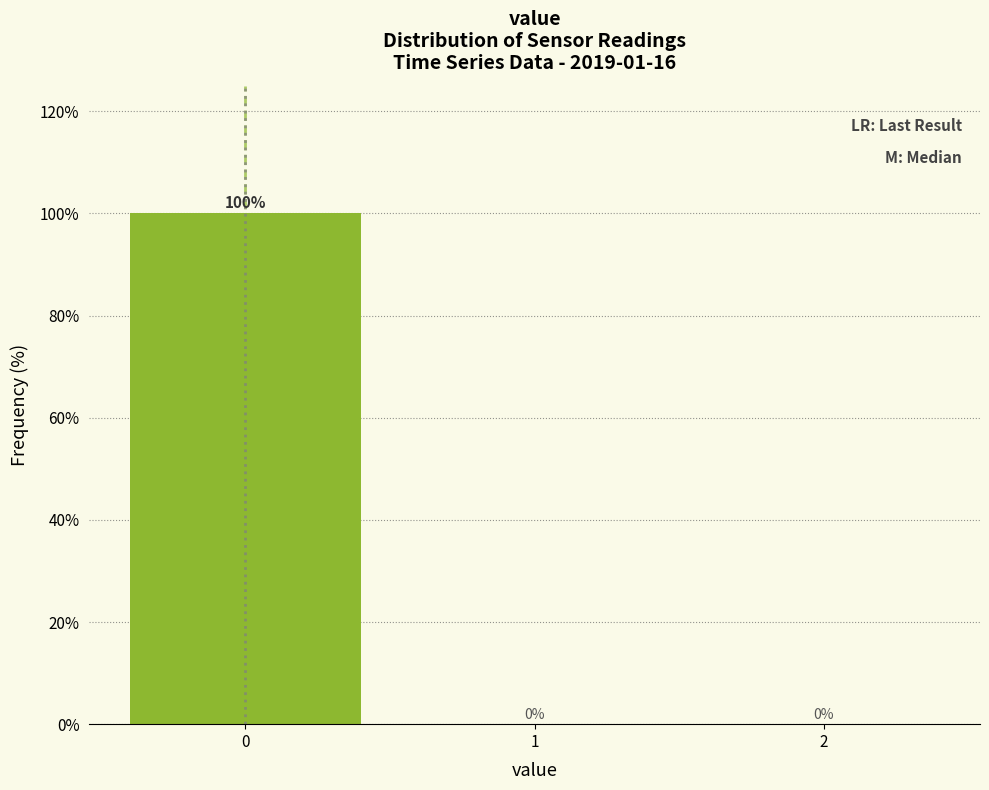

Reading right to left, extract all data points from this chart.

2=0	1=0	0=100